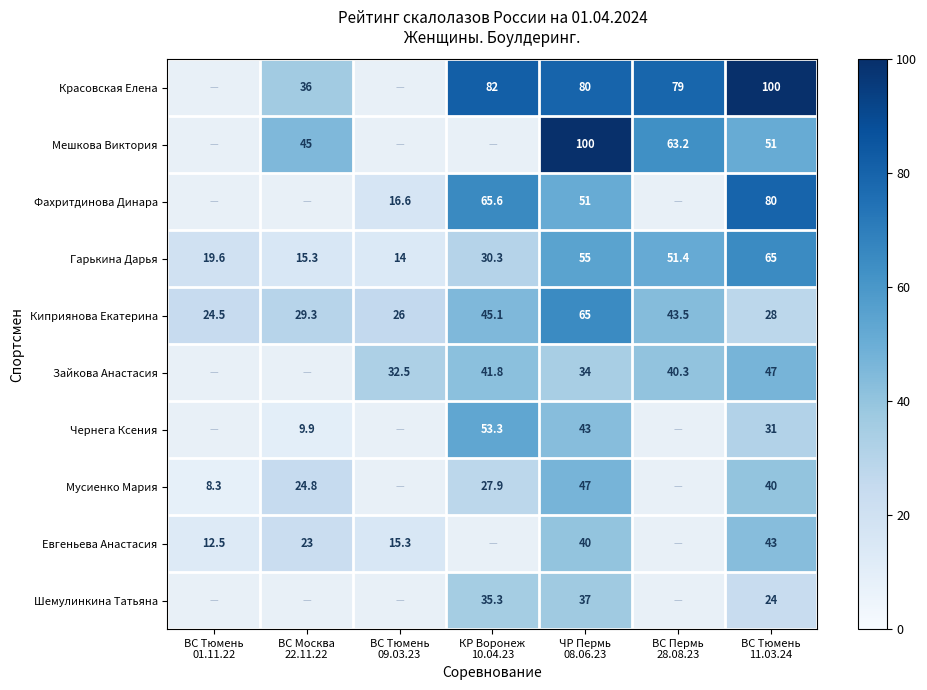

What is the highest value of the Гарькина Дарья series?

65.0